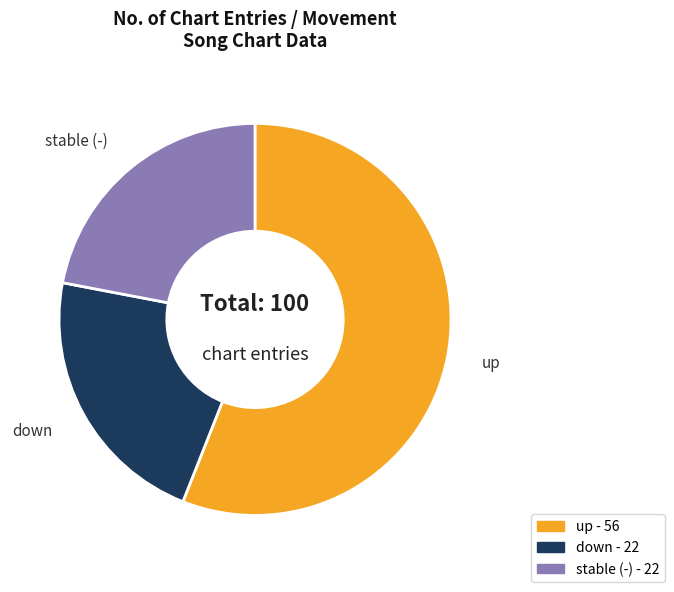

Does any single category account for the majority?

Yes